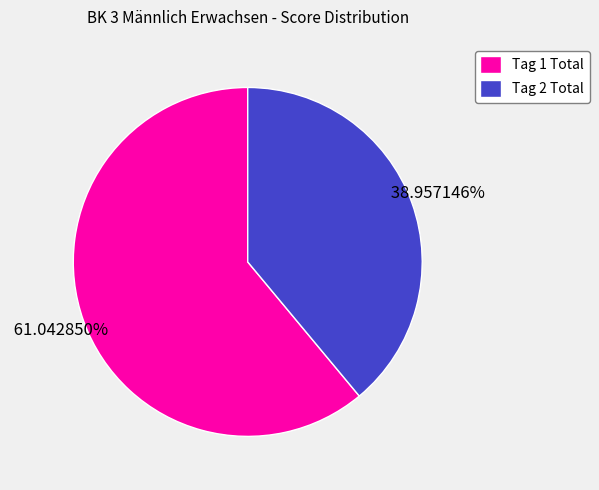

Which slice is the largest?

Tag 1 Total